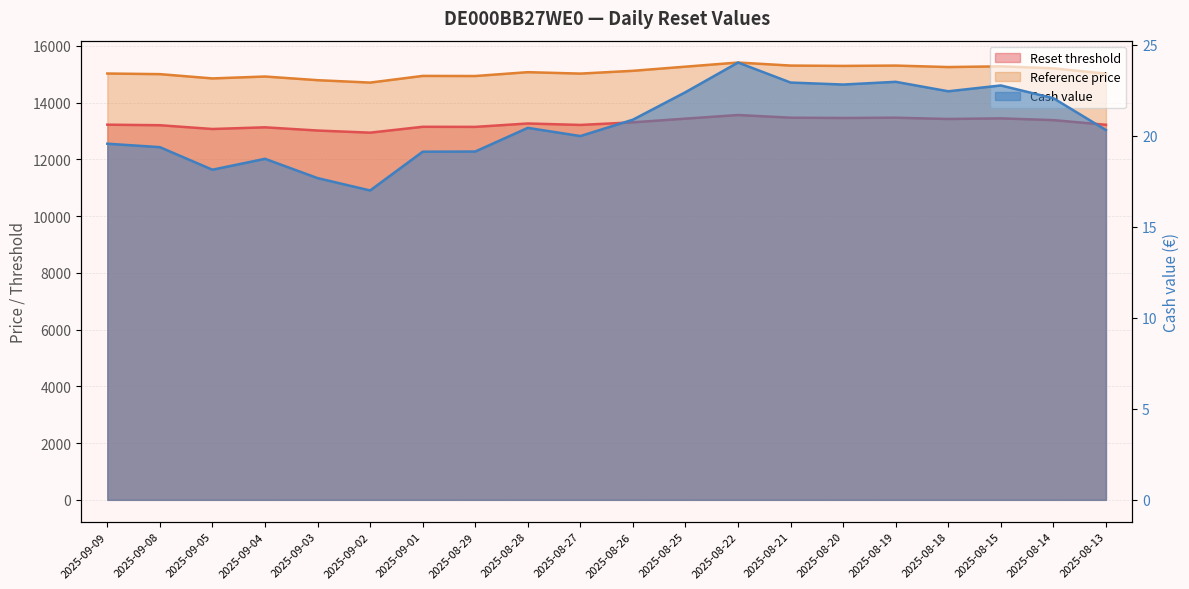

What position from the left is 2025-08-15?

18